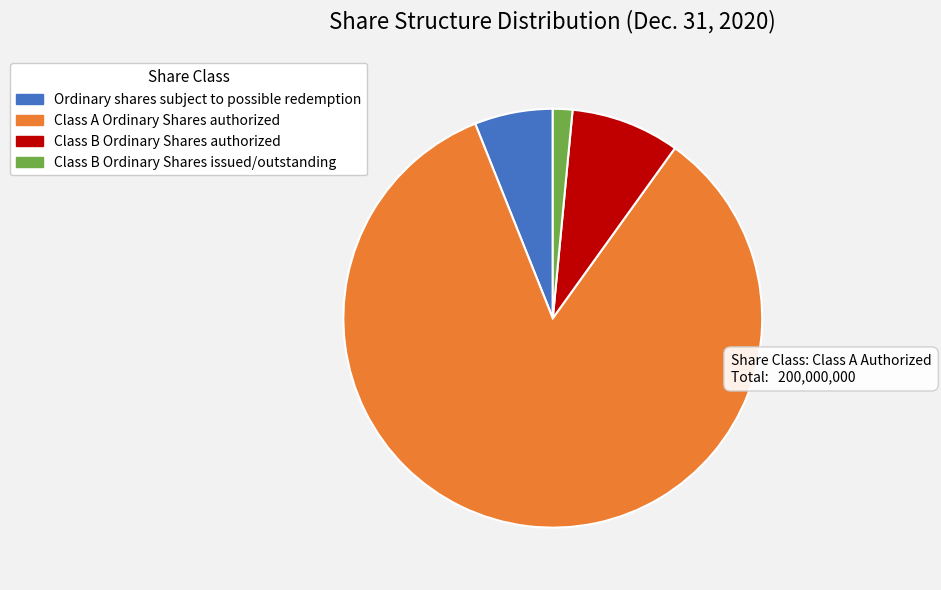

Is the sum of Class A Ordinary Shares authorized and Class B Ordinary Shares authorized greater than half?

Yes